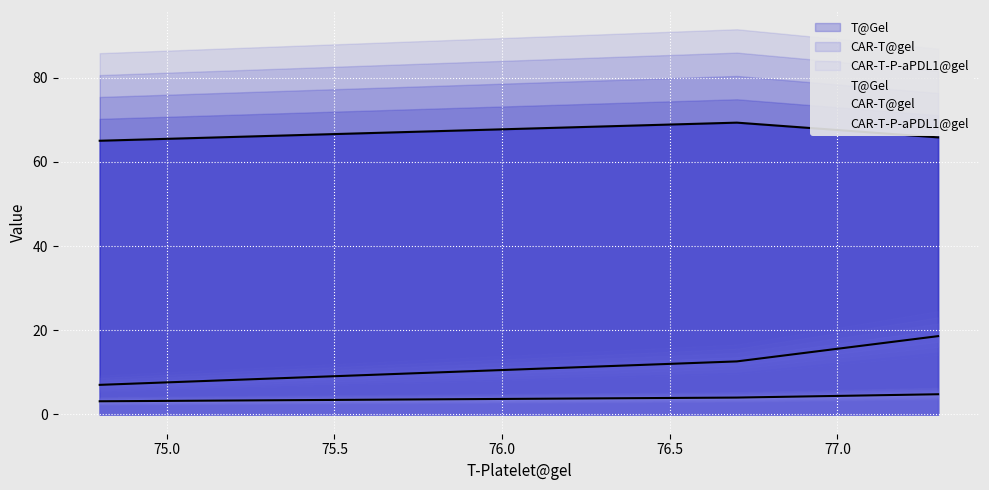

Reading right to left, transcribe all the data shown in this chart.

T@Gel: 74.8=65.0	76.7=69.3	77.3=65.8
CAR-T@gel: 74.8=7.0	76.7=12.6	77.3=18.6
CAR-T-P-aPDL1@gel: 74.8=3.1	76.7=4.0	77.3=4.8